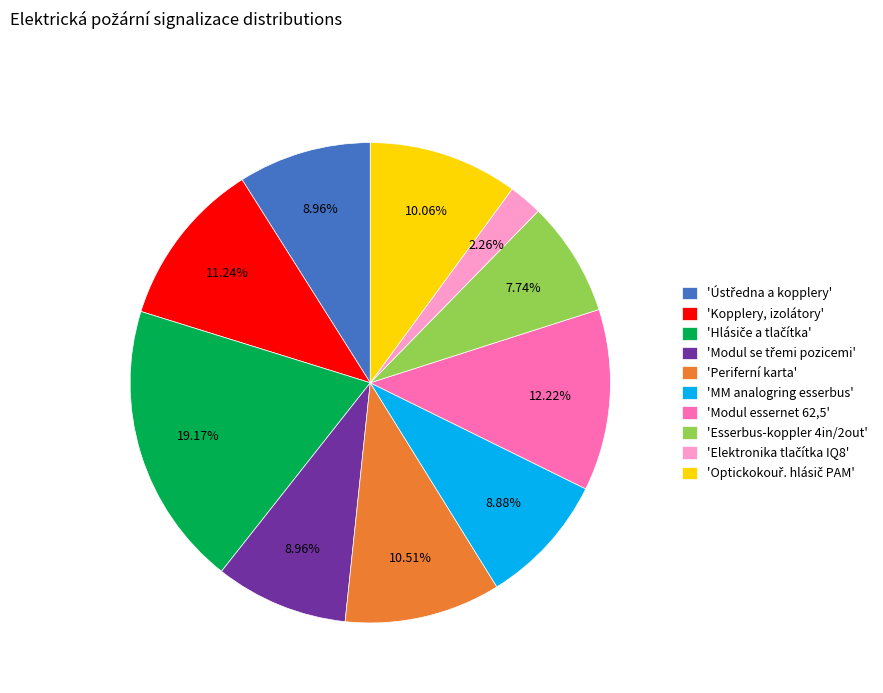

To the nearest percent, what is the difference between the largest and smallest slice percentages?

17%